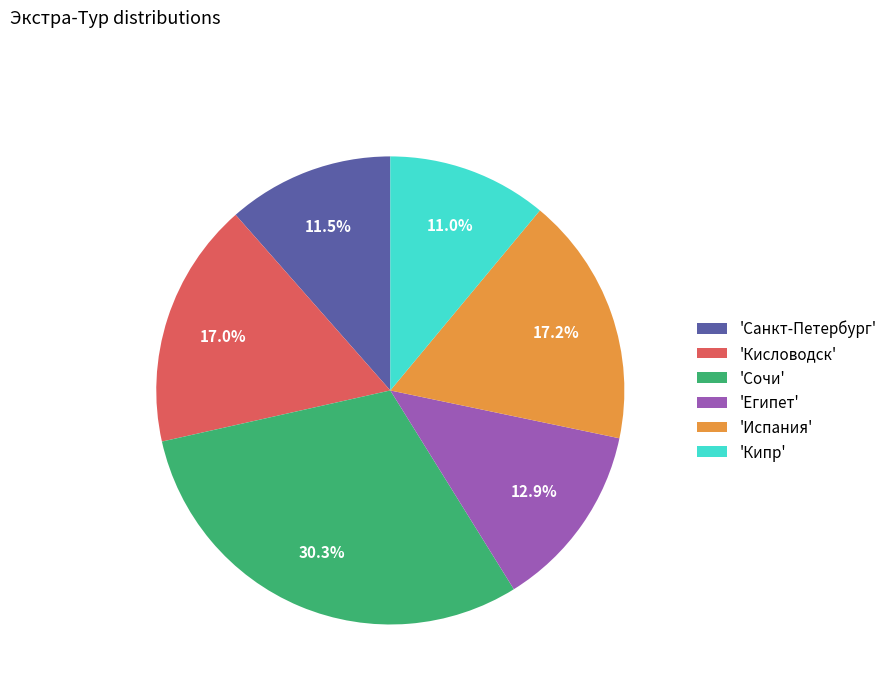

Does any single category account for the majority?

No